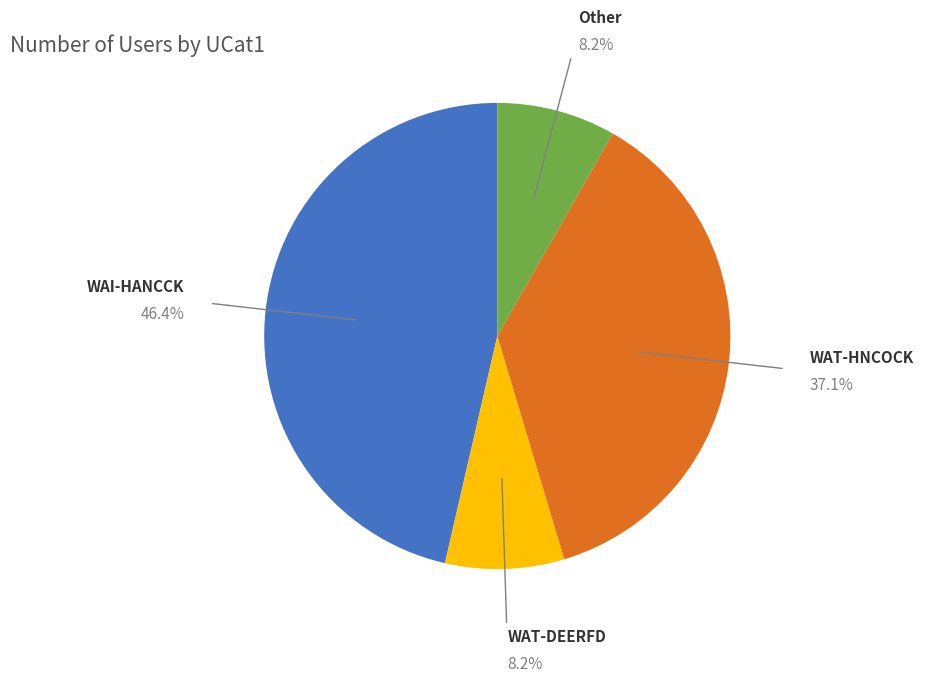

What is the largest slice in the pie chart?

WAI-HANCCK